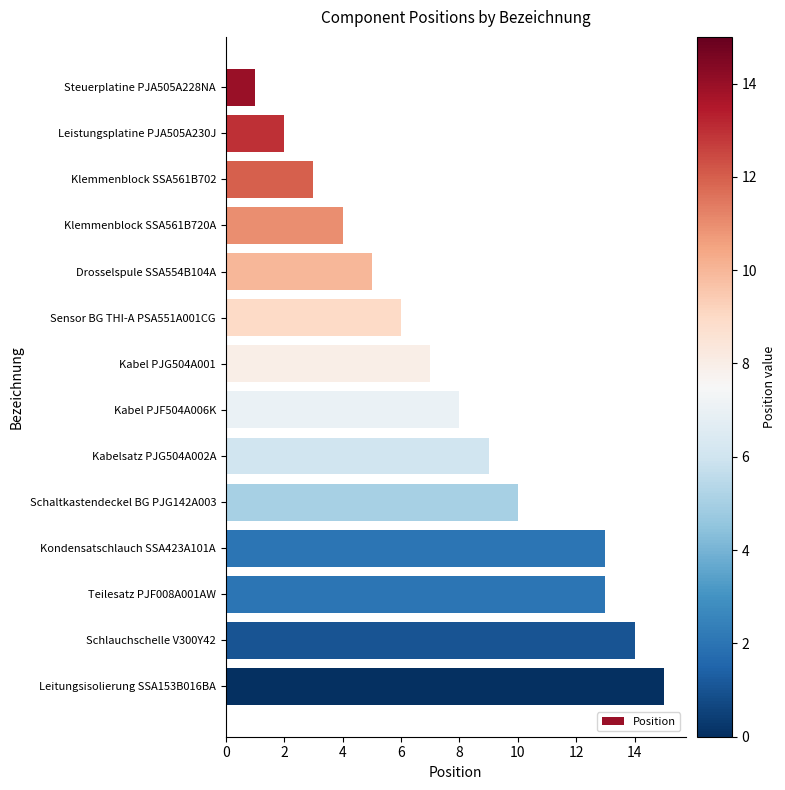

Reading top to bottom, what are all the values shown in this chart?

1	2	3	4	5	6	7	8	9	10	13	13	14	15